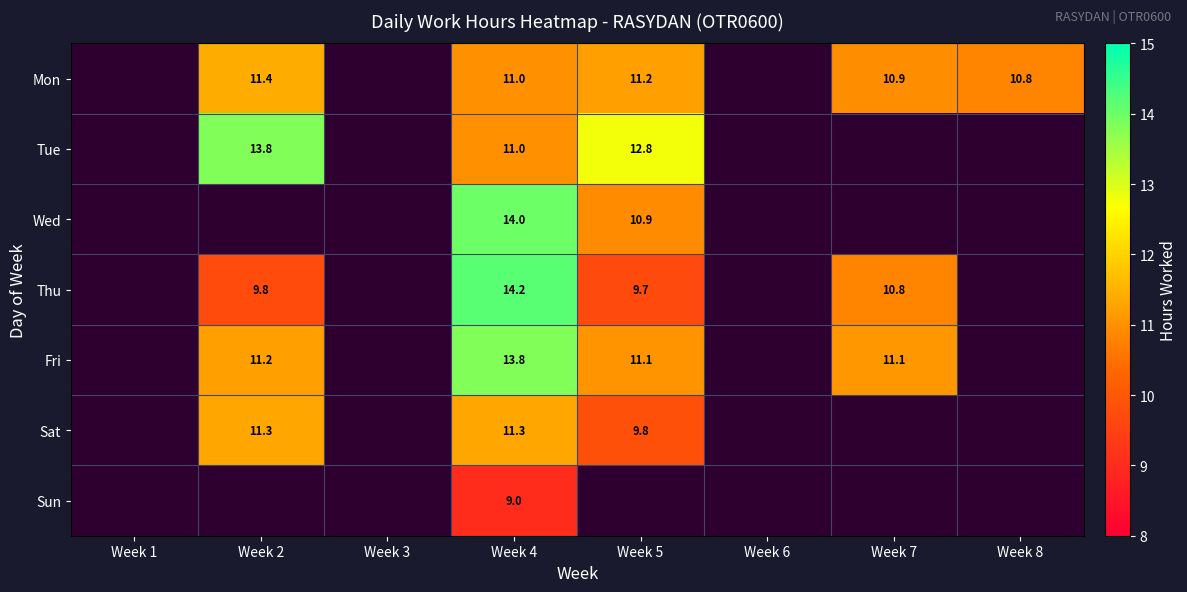

What is the minimum value shown in the chart?

9.0